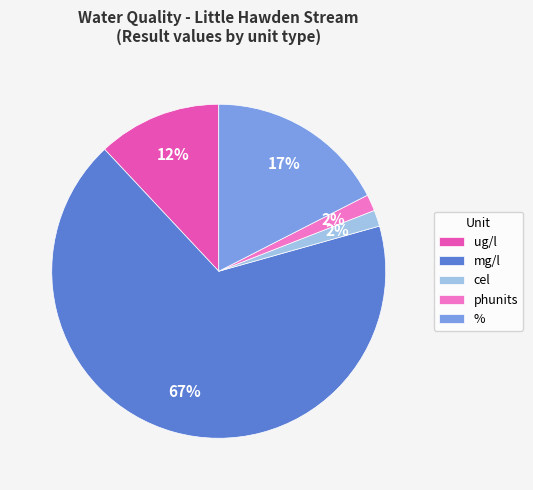

Do mg/l and cel together represent more than half of the pie?

Yes